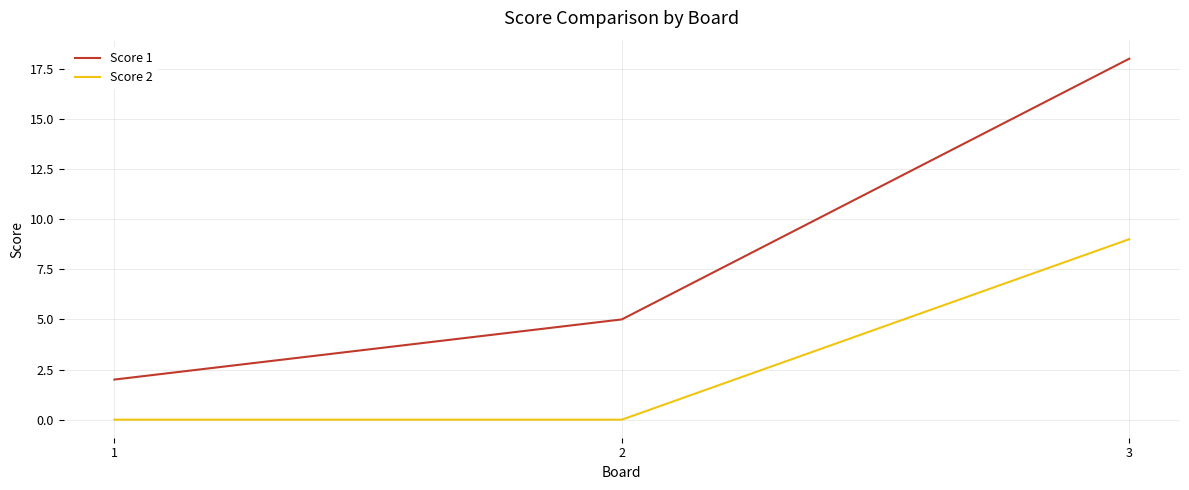

What is the difference between the highest and lowest values at 1?

2